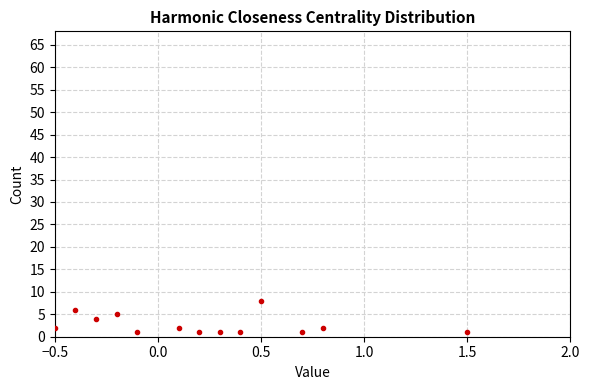

What is the range of Y values (max minus min)?

7